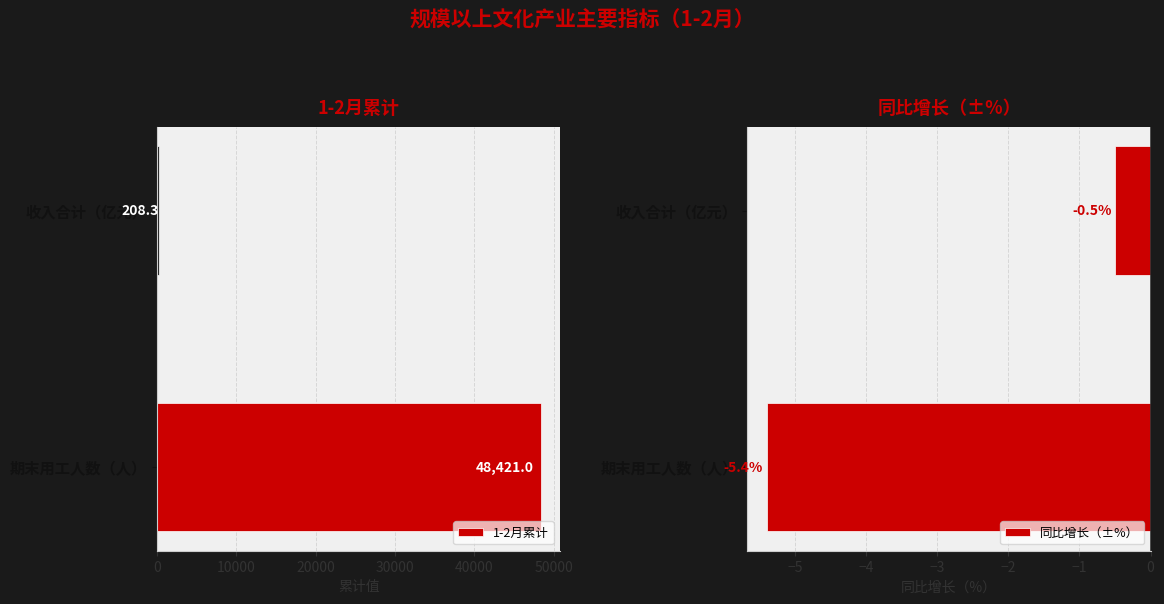

What is the value of the 1-2月累计 bar at the 1st from the left?

48421.0